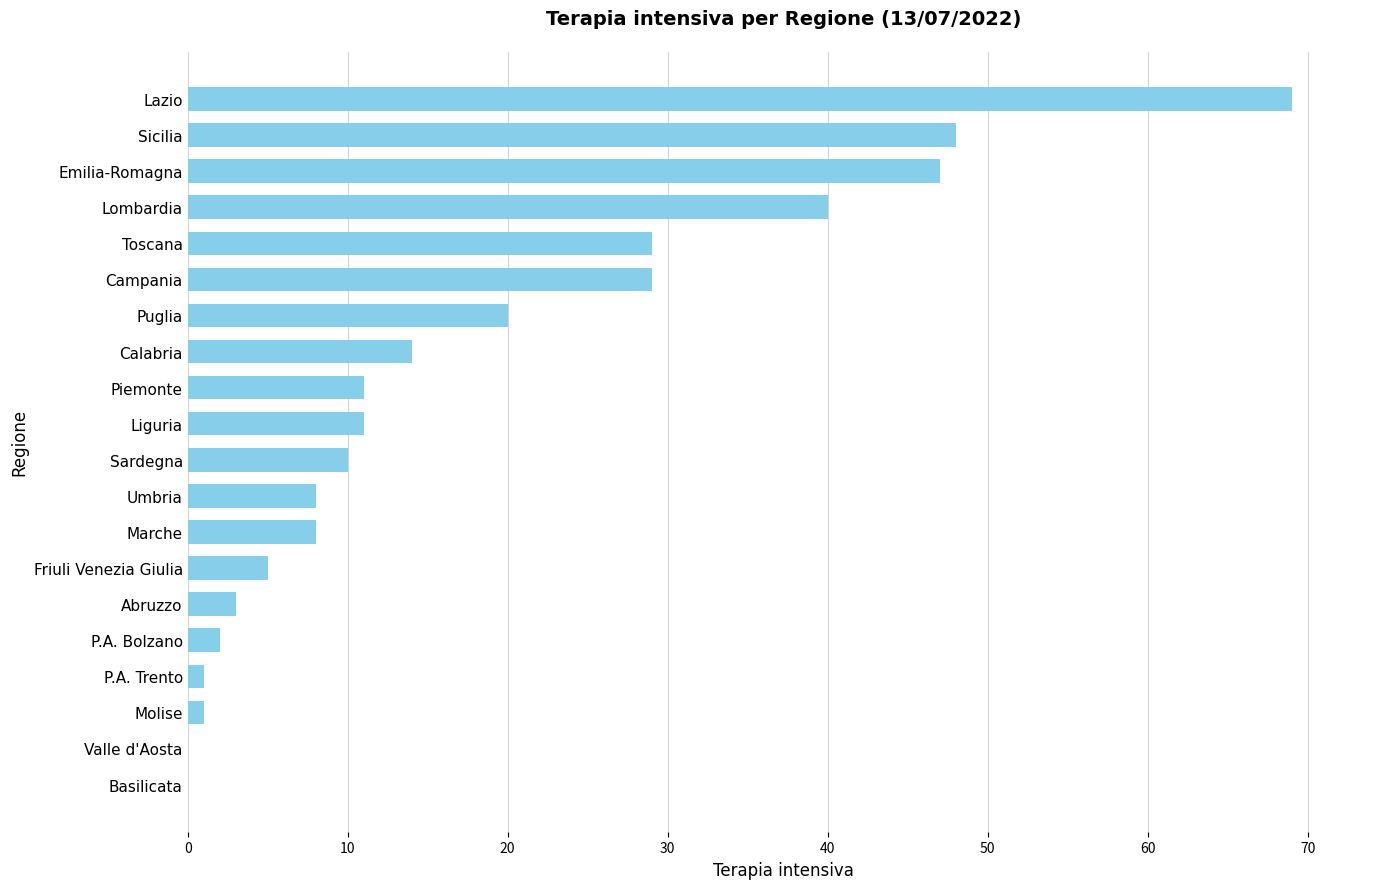

Reading bottom to top, list all the values displayed in this chart.

Basilicata=0	Valle d'Aosta=0	Molise=1	P.A. Trento=1	P.A. Bolzano=2	Abruzzo=3	Friuli Venezia Giulia=5	Marche=8	Umbria=8	Sardegna=10	Liguria=11	Piemonte=11	Calabria=14	Puglia=20	Campania=29	Toscana=29	Lombardia=40	Emilia-Romagna=47	Sicilia=48	Lazio=69